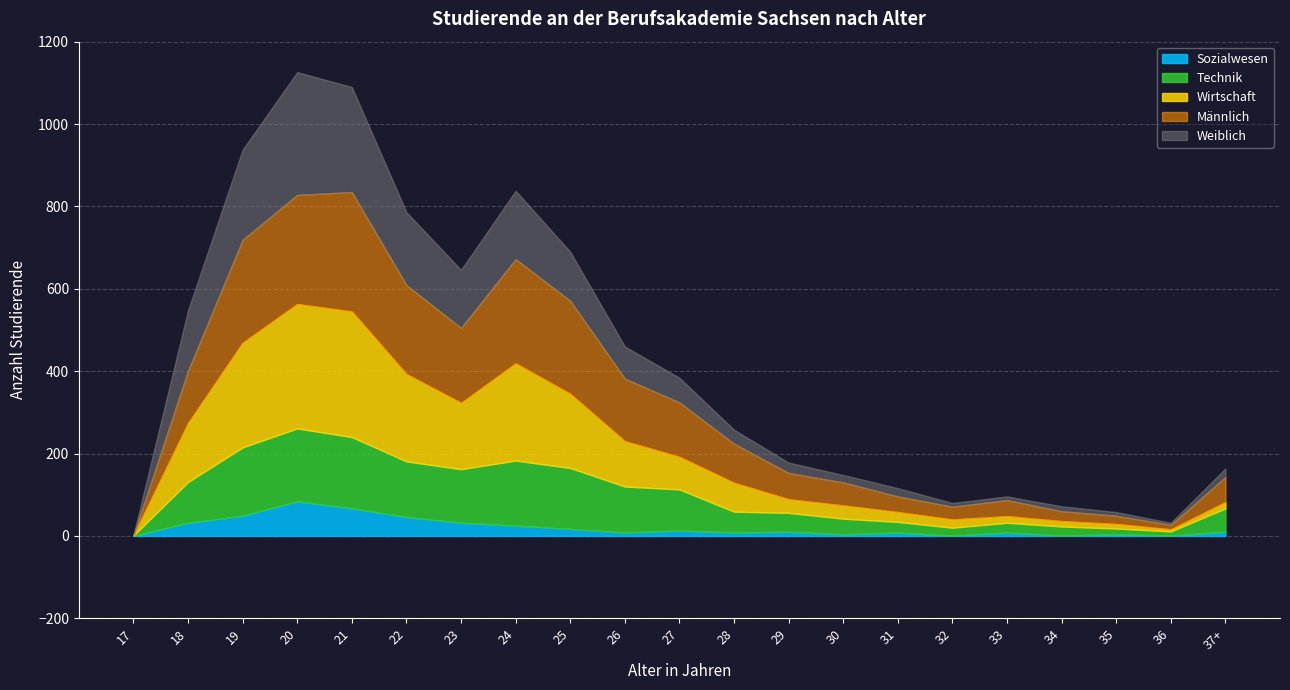

Which series has the largest total across all categories?

Männlich